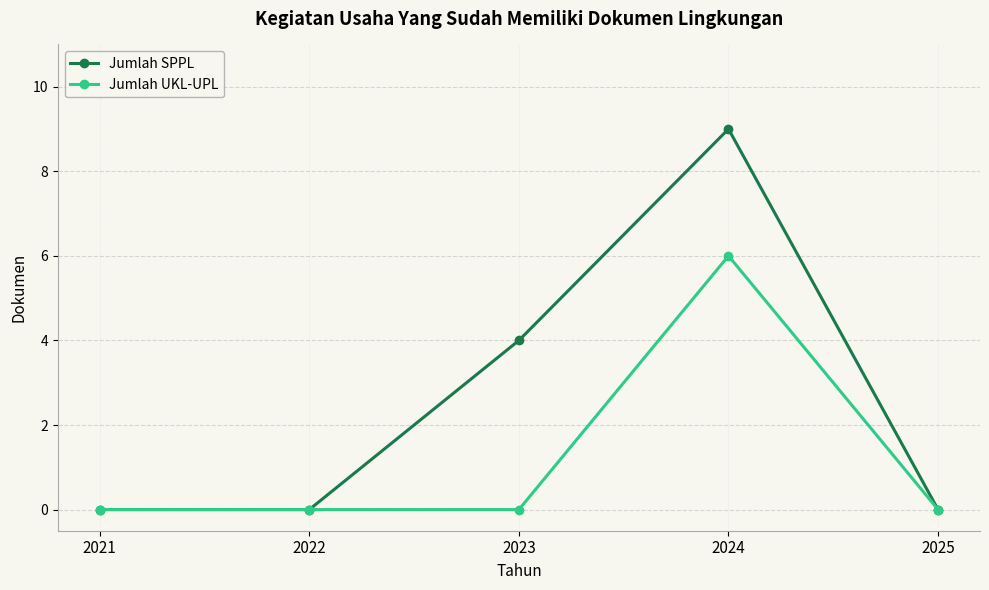

Rank the series by their average value, from lowest to highest.

Jumlah UKL-UPL, Jumlah SPPL